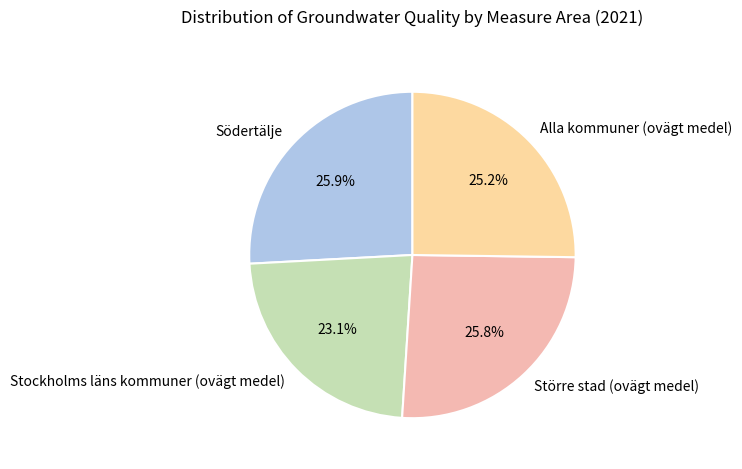

Combined, what portion of the pie is Alla kommuner (ovägt medel) and Större stad (ovägt medel)?

51.0%